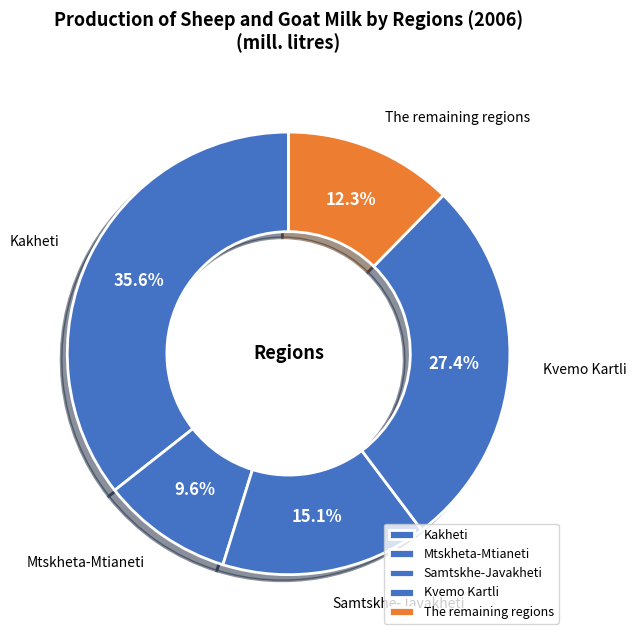

To the nearest percent, what is the difference between the Kvemo Kartli and Kakheti slice percentages?

8%